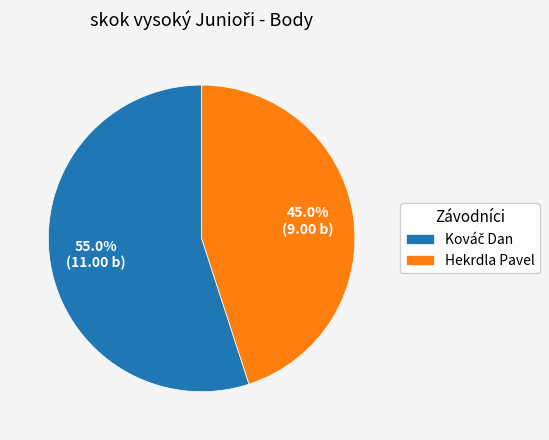

Does Hekrdla Pavel account for over 50% of the chart?

No